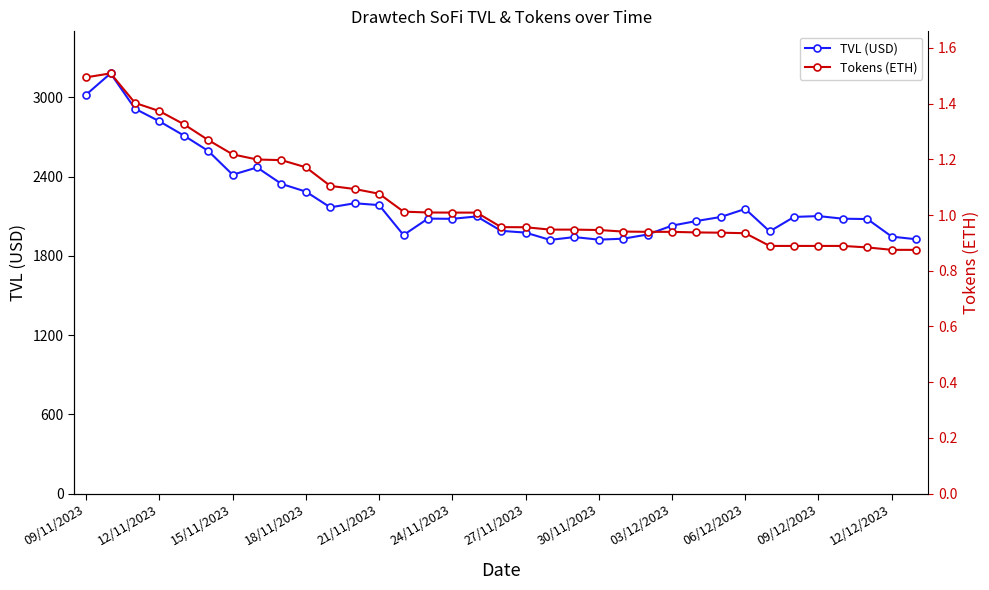

True or false: TVL (USD) has more than 1 interior local peaks.

True